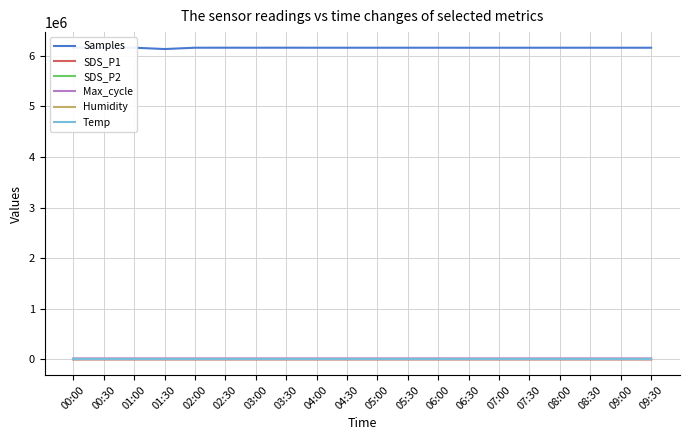

What is the difference between the maximum and minimum values in the Temp series?

0.2